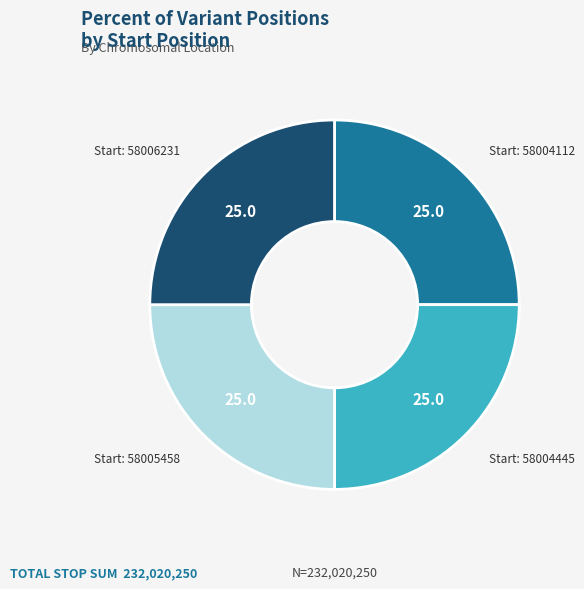

Is there a majority slice in this chart?

No